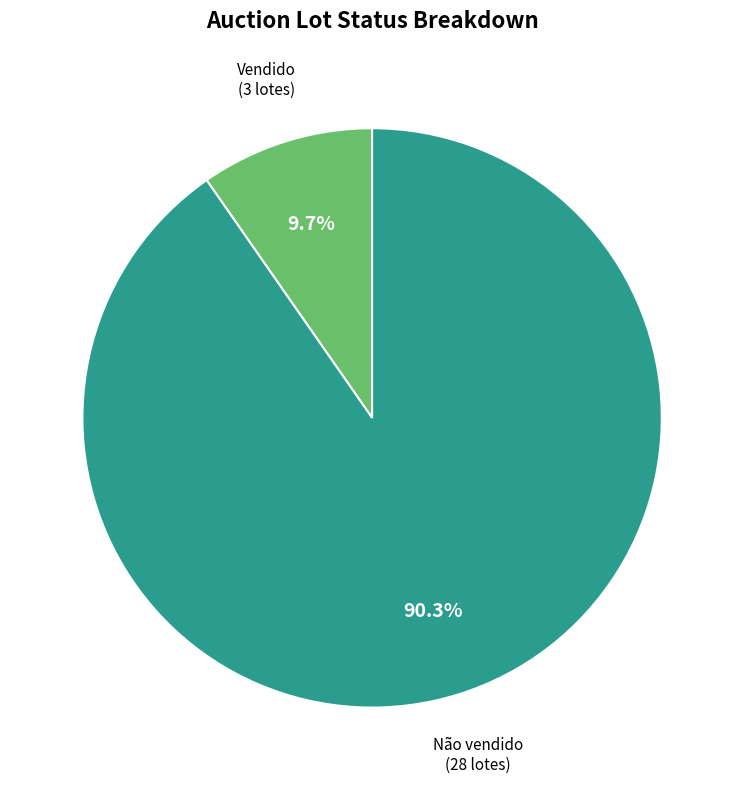

Is there a majority slice in this chart?

Yes